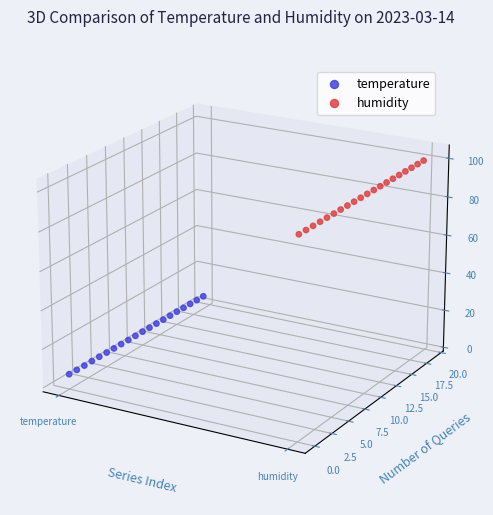

Which series has the widest spread of Y values?

temperature